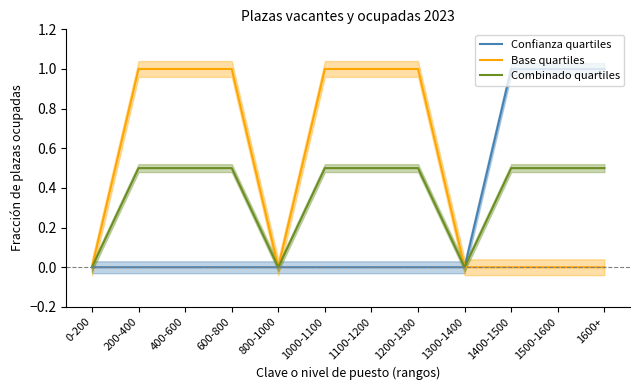

What is the difference between the Base quartiles values at 400-600 and 1300-1400?

1.0